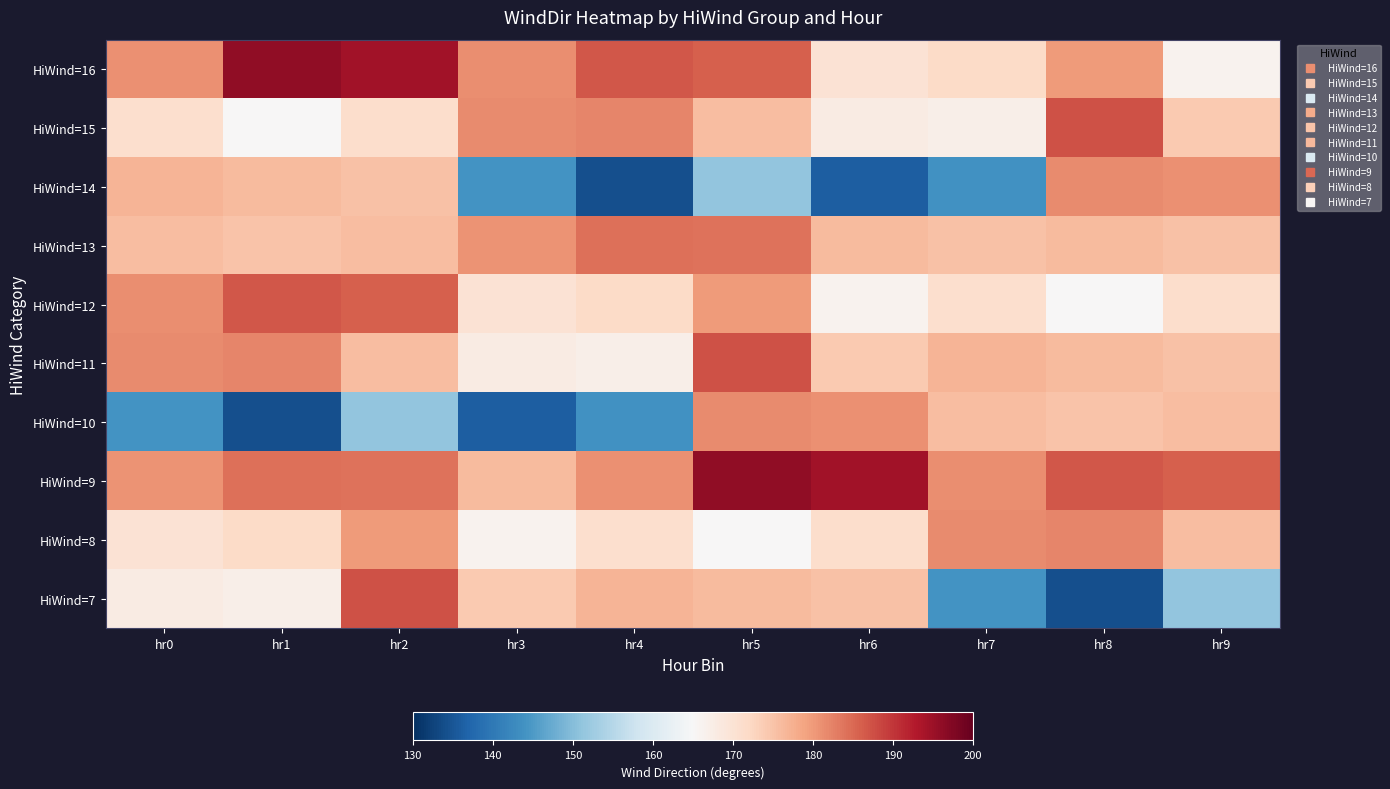

What is the minimum value shown in the chart?

134.1